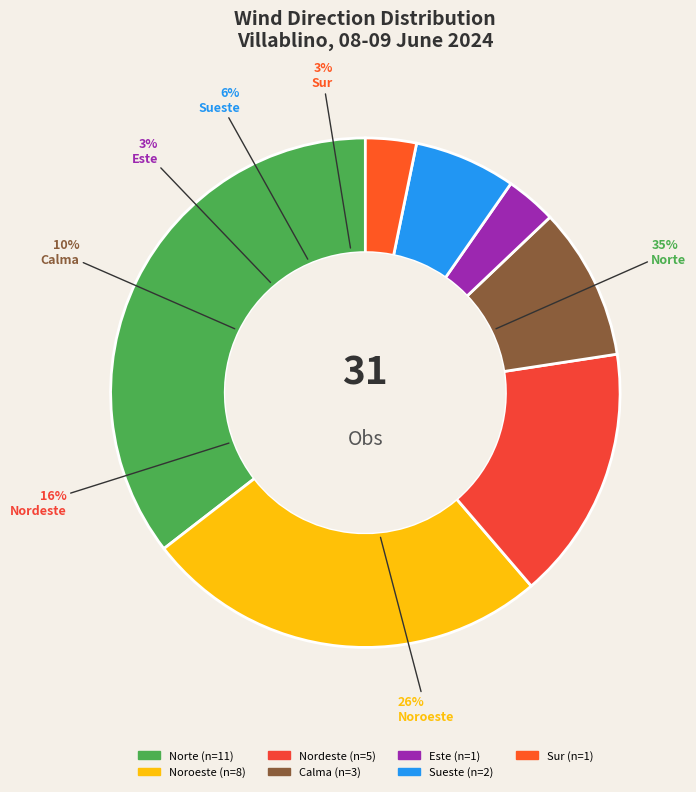

What is the change in value from Noroeste to Calma?

-5